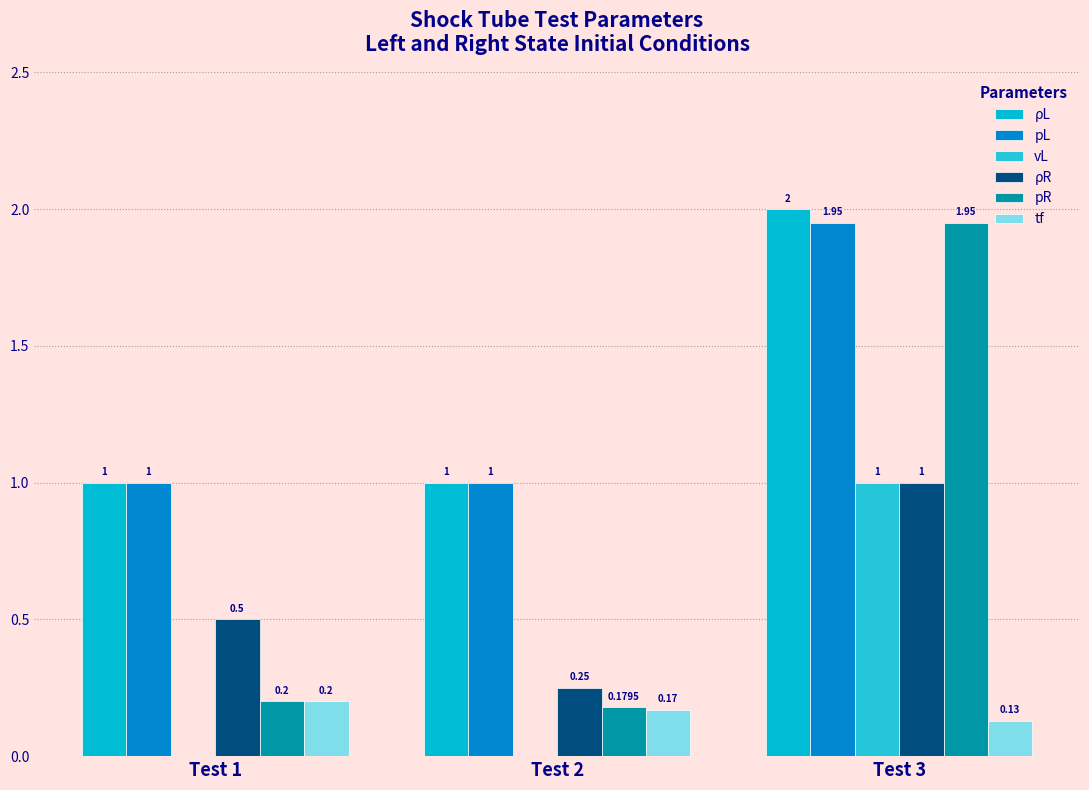

What is the value of the ρR bar at the 1st from the left?

0.5